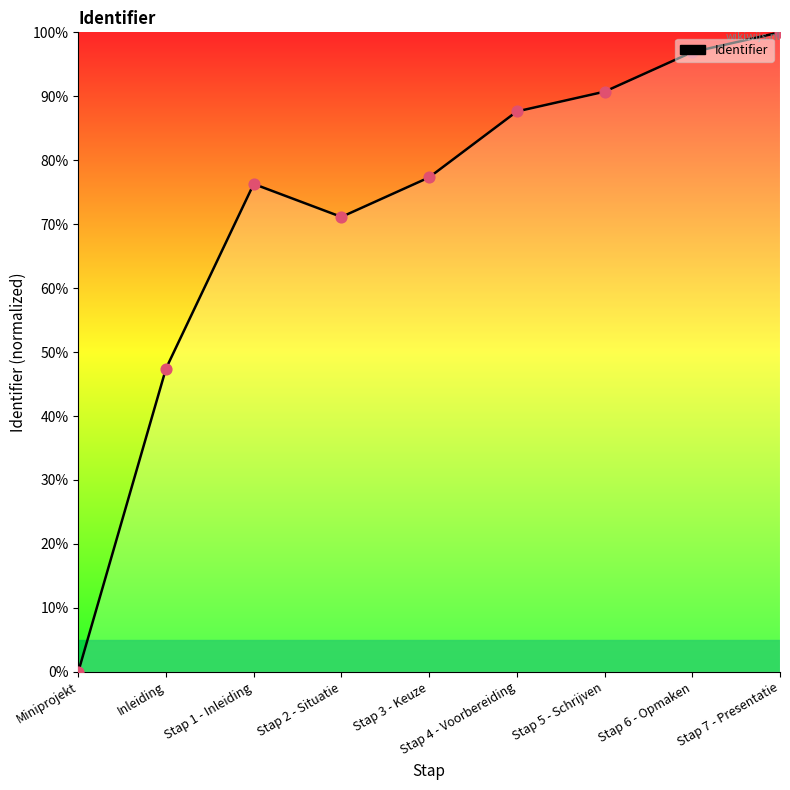

What is the change in value from Stap 2 - Situatie to Stap 7 - Presentatie?

+28.9